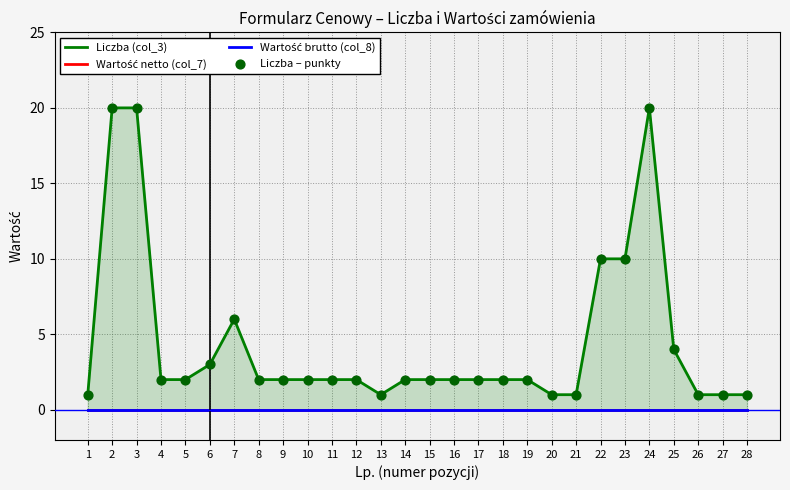

At how many categories does at least one series exceed 1?

21